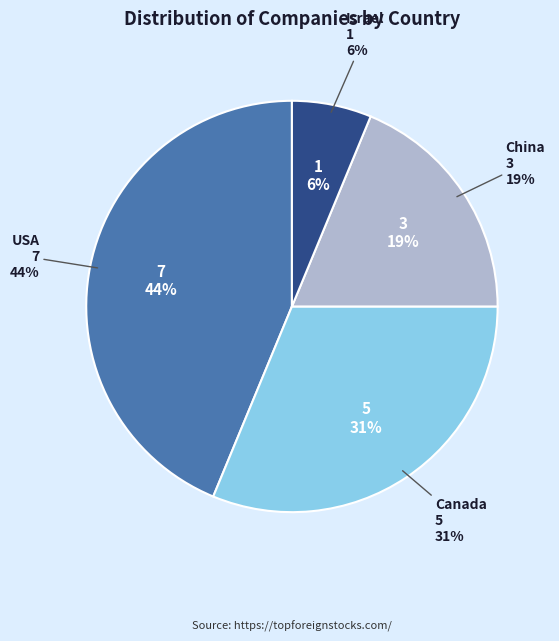

Count the number of slices in the pie.

4